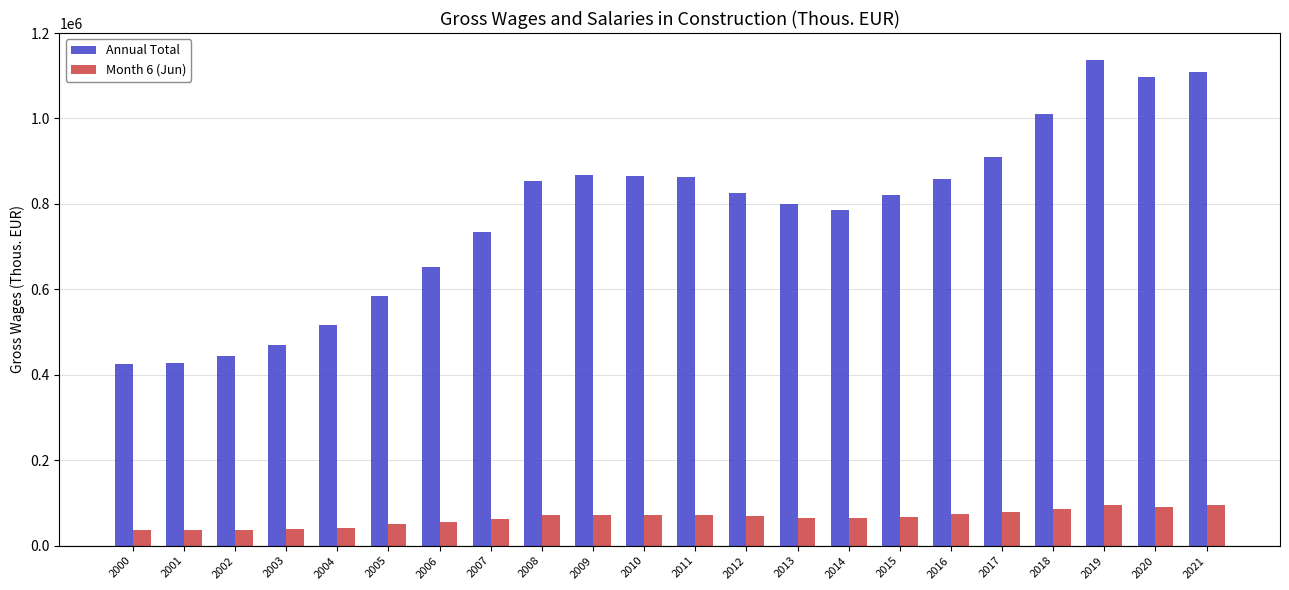

How many series are shown in this chart?

2